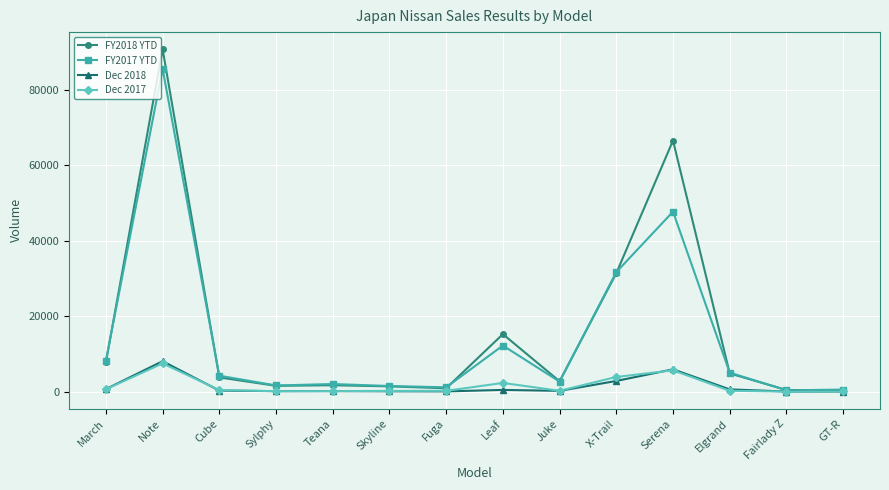

What is the difference between the FY2017 YTD values at Skyline and Elgrand?

3543